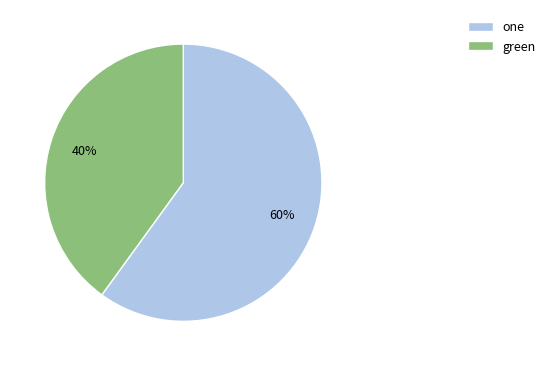

Count the number of slices in the pie.

2